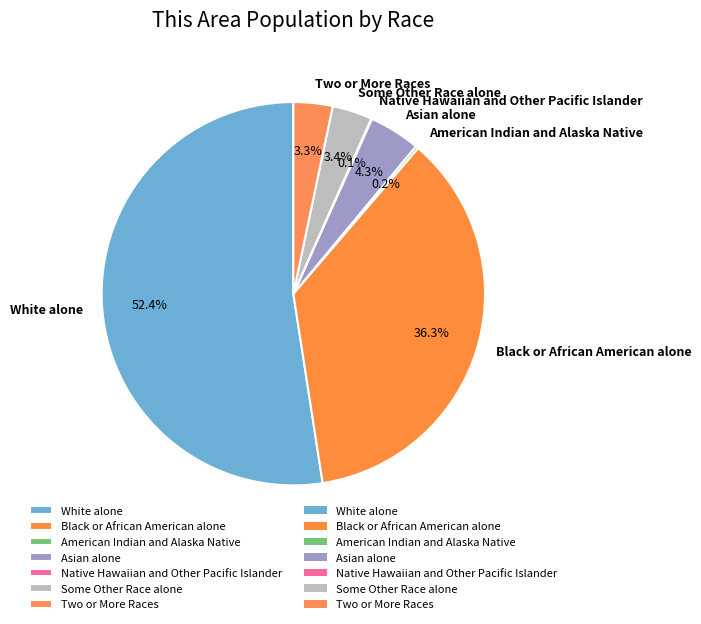

Does any single category account for the majority?

Yes